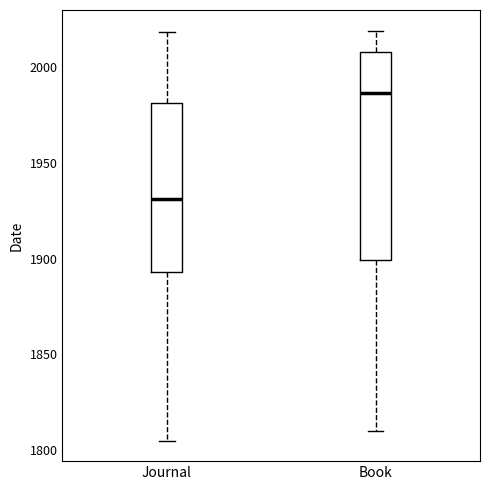

Which box has the lowest median line?

Journal